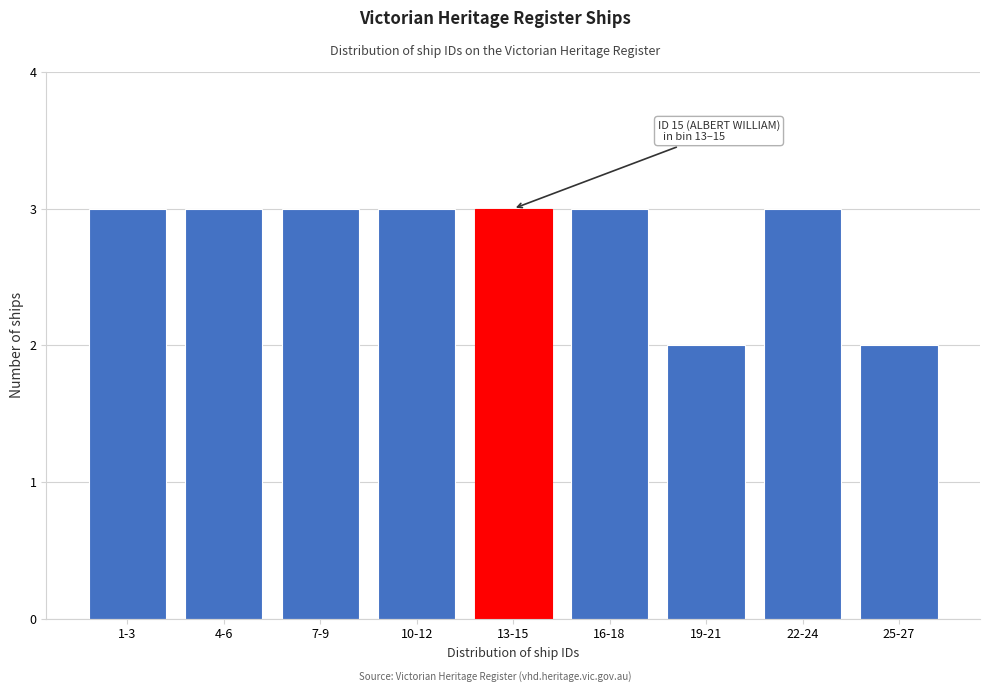

Reading left to right, what are all the values shown in this chart?

3	3	3	3	3	3	2	3	2